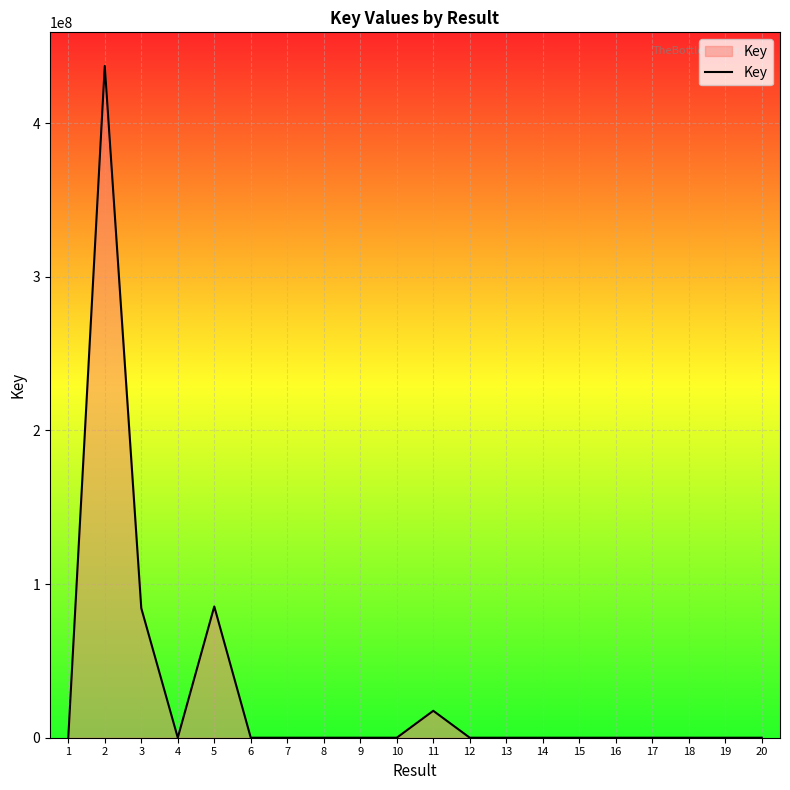

What is the maximum value shown in the chart?

437186905